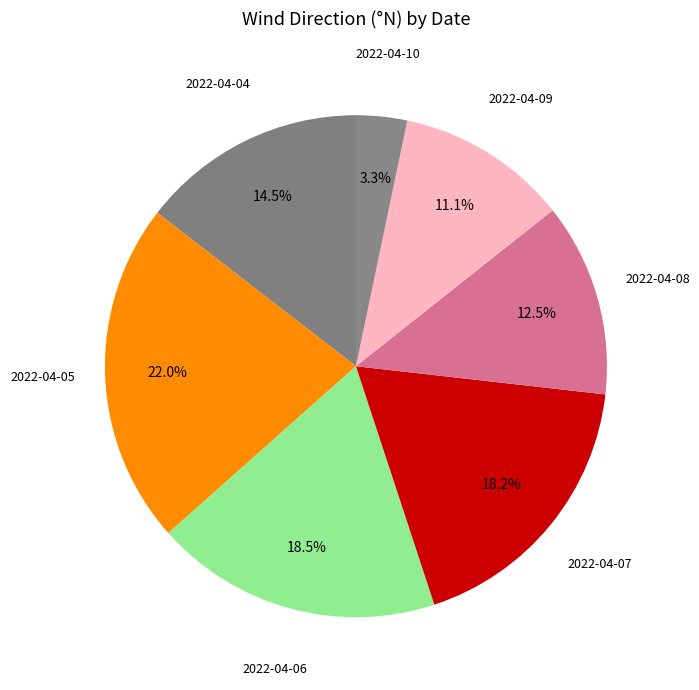

Combined, do 2022-04-06 and 2022-04-04 account for over 50%?

No